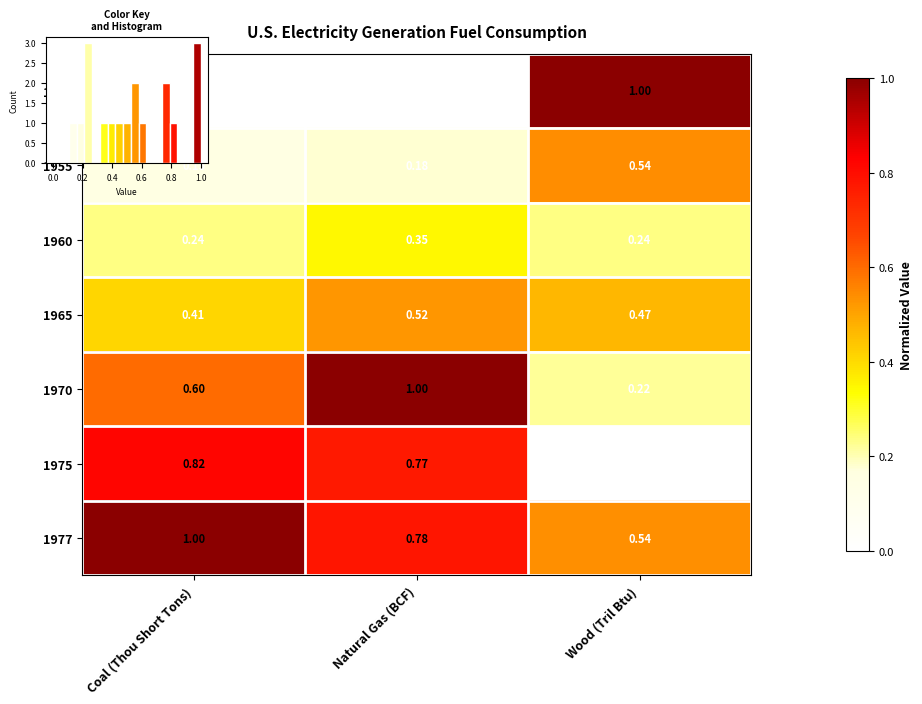

The 1965 series shows 0.5 at Natural Gas (BCF). True or false?

True